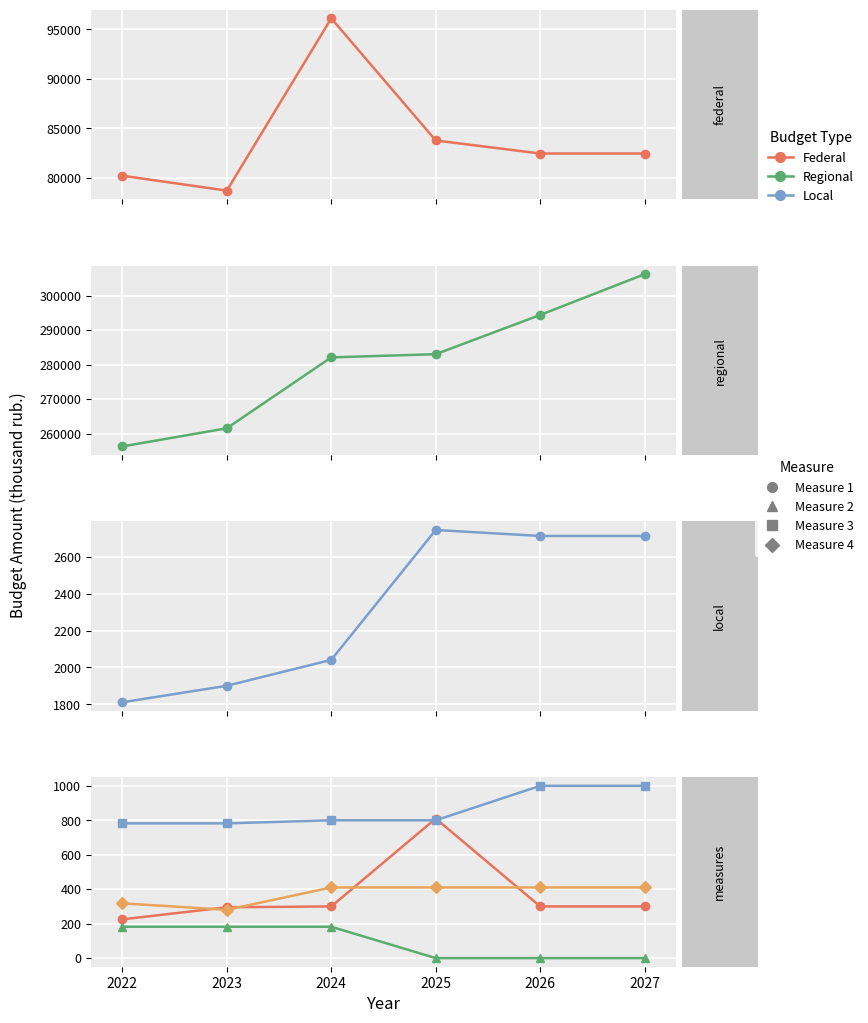

At which label does Measure 3 reach its minimum?

2022